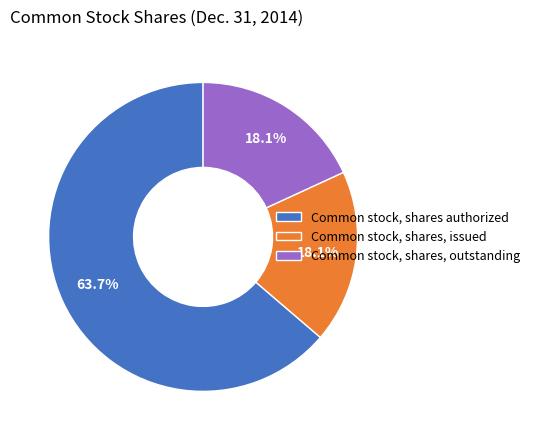

Approximately how many times larger is the value at Common stock, shares authorized compared to Common stock, shares, issued?

3.5